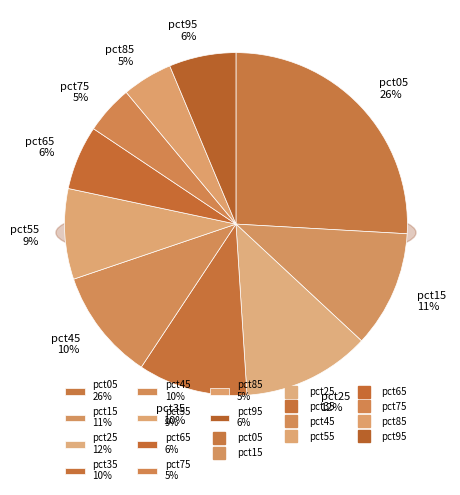

Which category has the biggest portion of the pie?

pct05